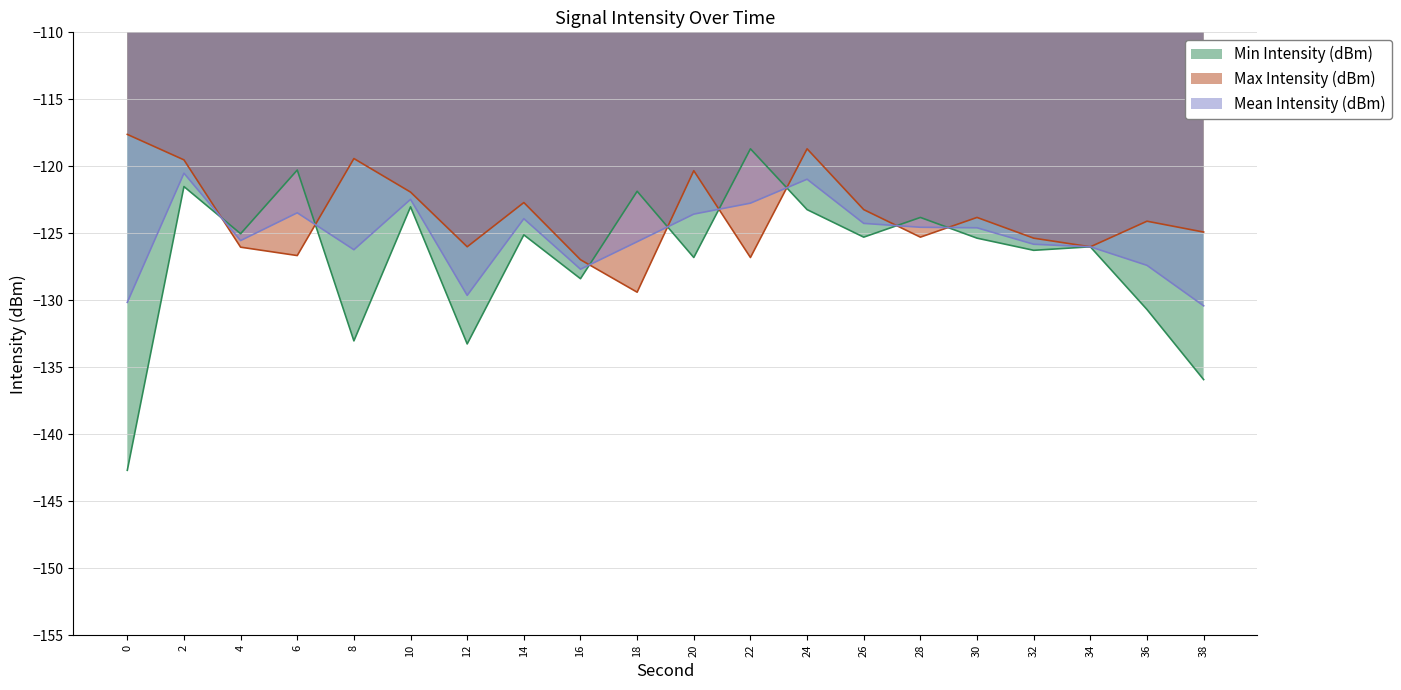

Which series ends up on top after the final intersection of Mean Intensity (dBm) and Max Intensity (dBm)?

Max Intensity (dBm)